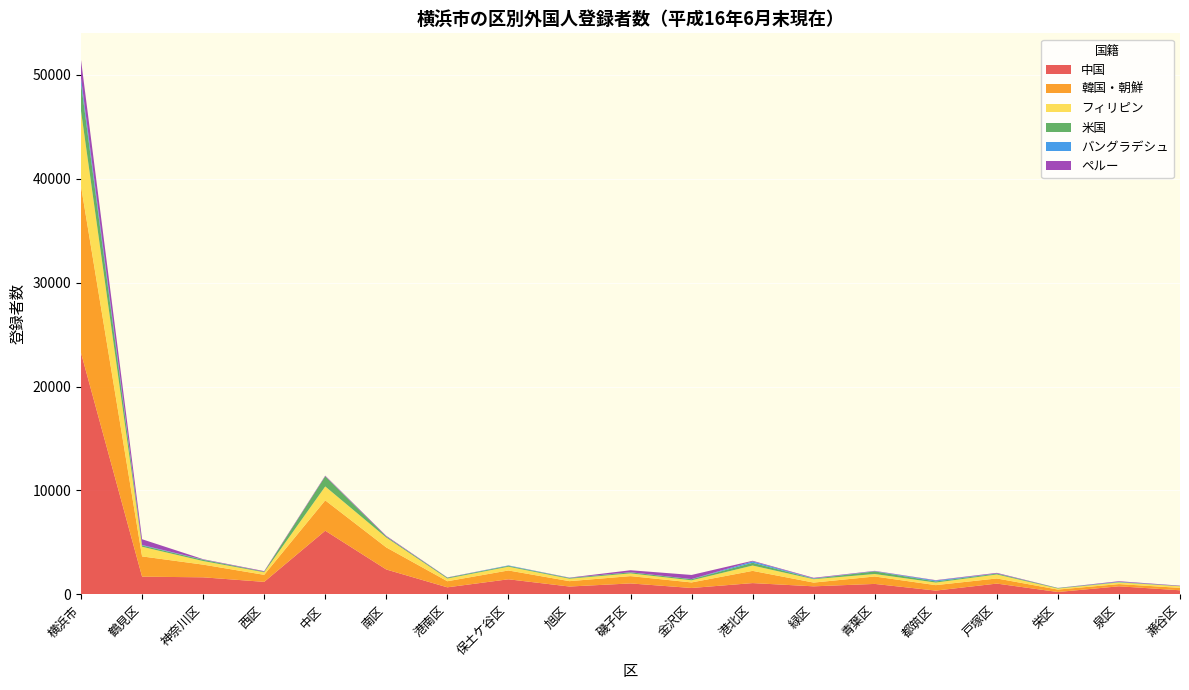

Reading right to left, list all the values displayed in this chart.

中国: 389	774	225	1035	361	1003	771	1083	611	1050	752	1449	675	2392	6126	1200	1638	1702	23236
韓国・朝鮮: 233	213	235	494	525	715	361	1176	535	704	517	849	587	2124	2920	678	1222	1950	16038
フィリピン: 155	157	98	383	248	238	326	513	203	262	235	362	260	949	1340	246	345	928	7248
米国: 25	34	46	84	108	250	51	266	107	103	69	81	79	88	977	56	120	124	2668
バングラデシュ: 1	29	2	15	88	24	27	133	14	9	13	40	6	12	5	0	19	47	484
ペルー: 35	57	13	57	36	32	56	61	395	191	24	7	23	66	59	55	39	553	1759